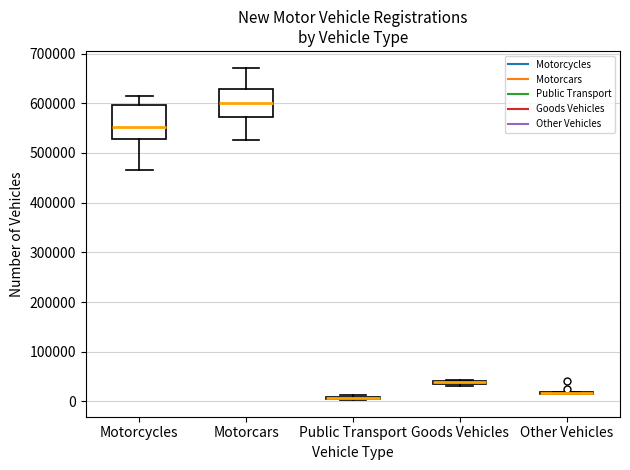

Which box is the tallest, from its lower edge to its upper edge?

Motorcycles